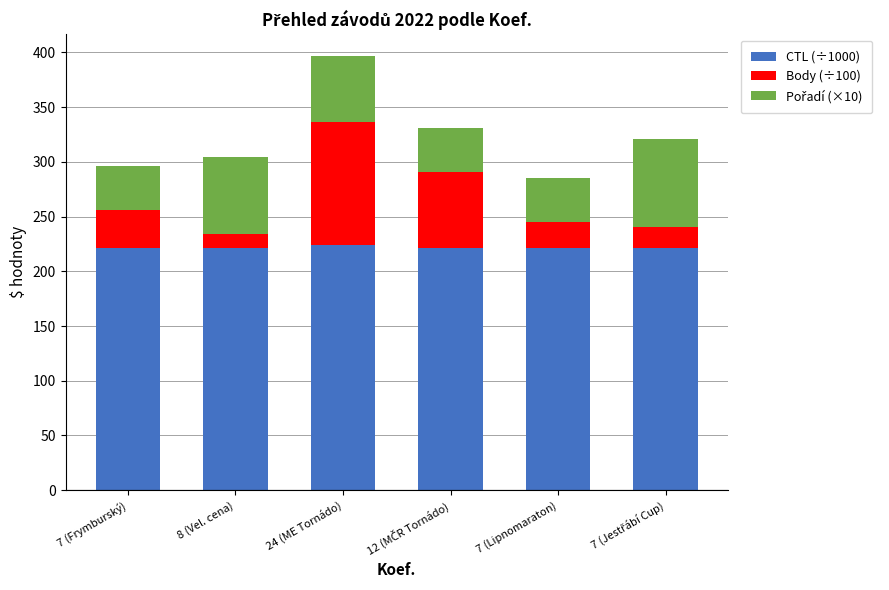

What is the lowest value of the CTL (÷1000) series?

221.3